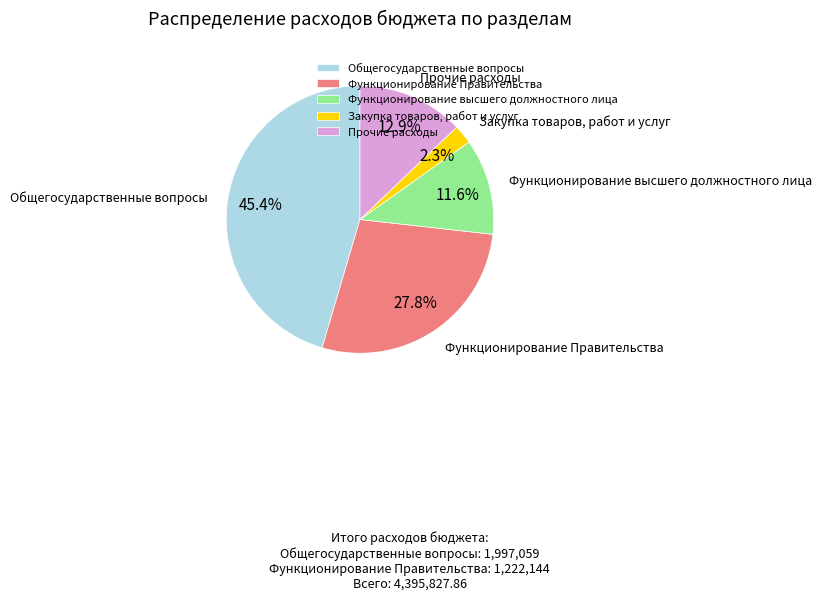

What percentage is the Прочие расходы slice, to the nearest percent?

13%